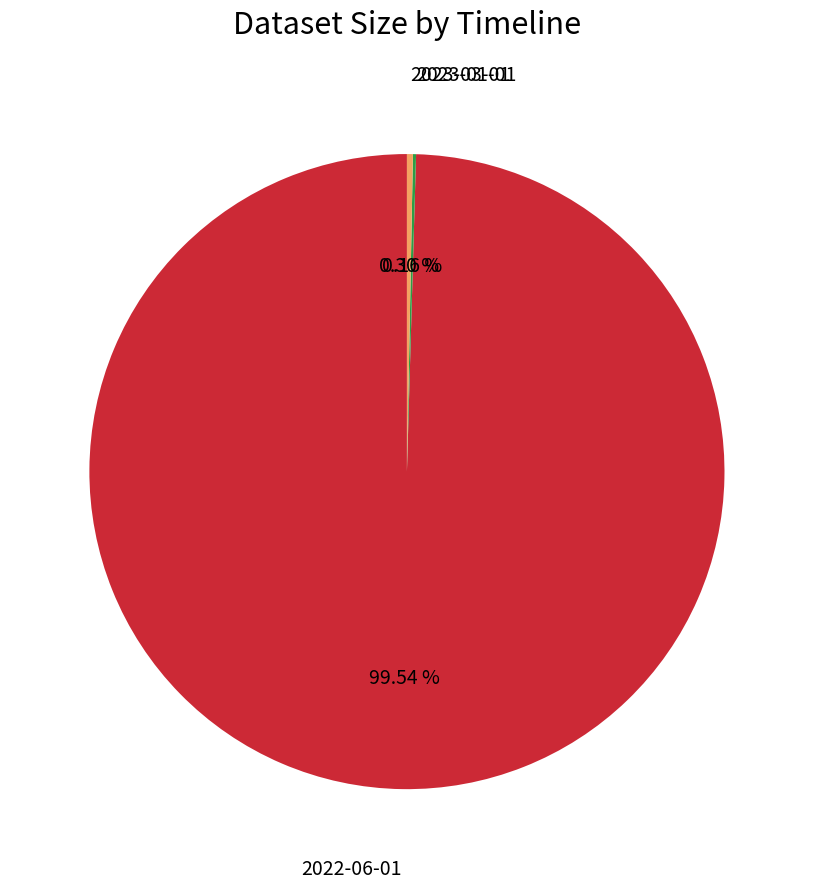

Does 2023-03-01 account for over 50% of the chart?

No